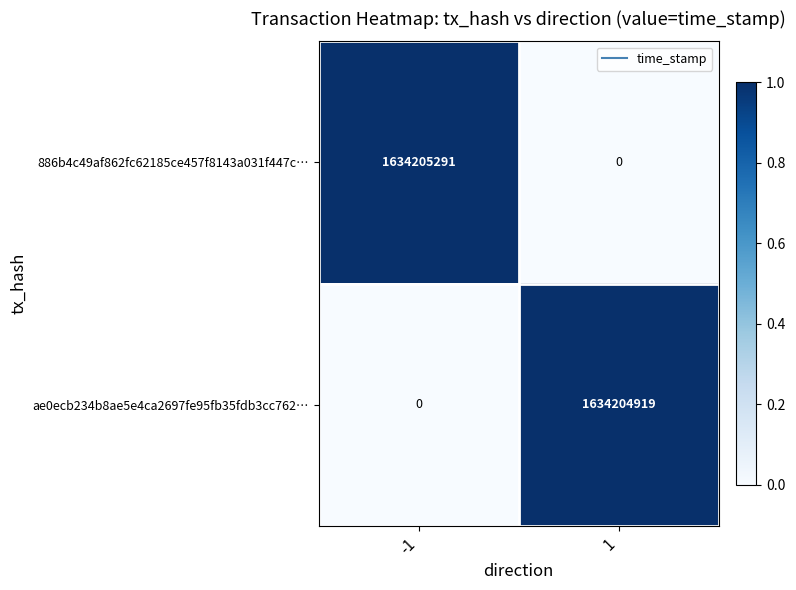

How many distinct data groups are displayed?

2